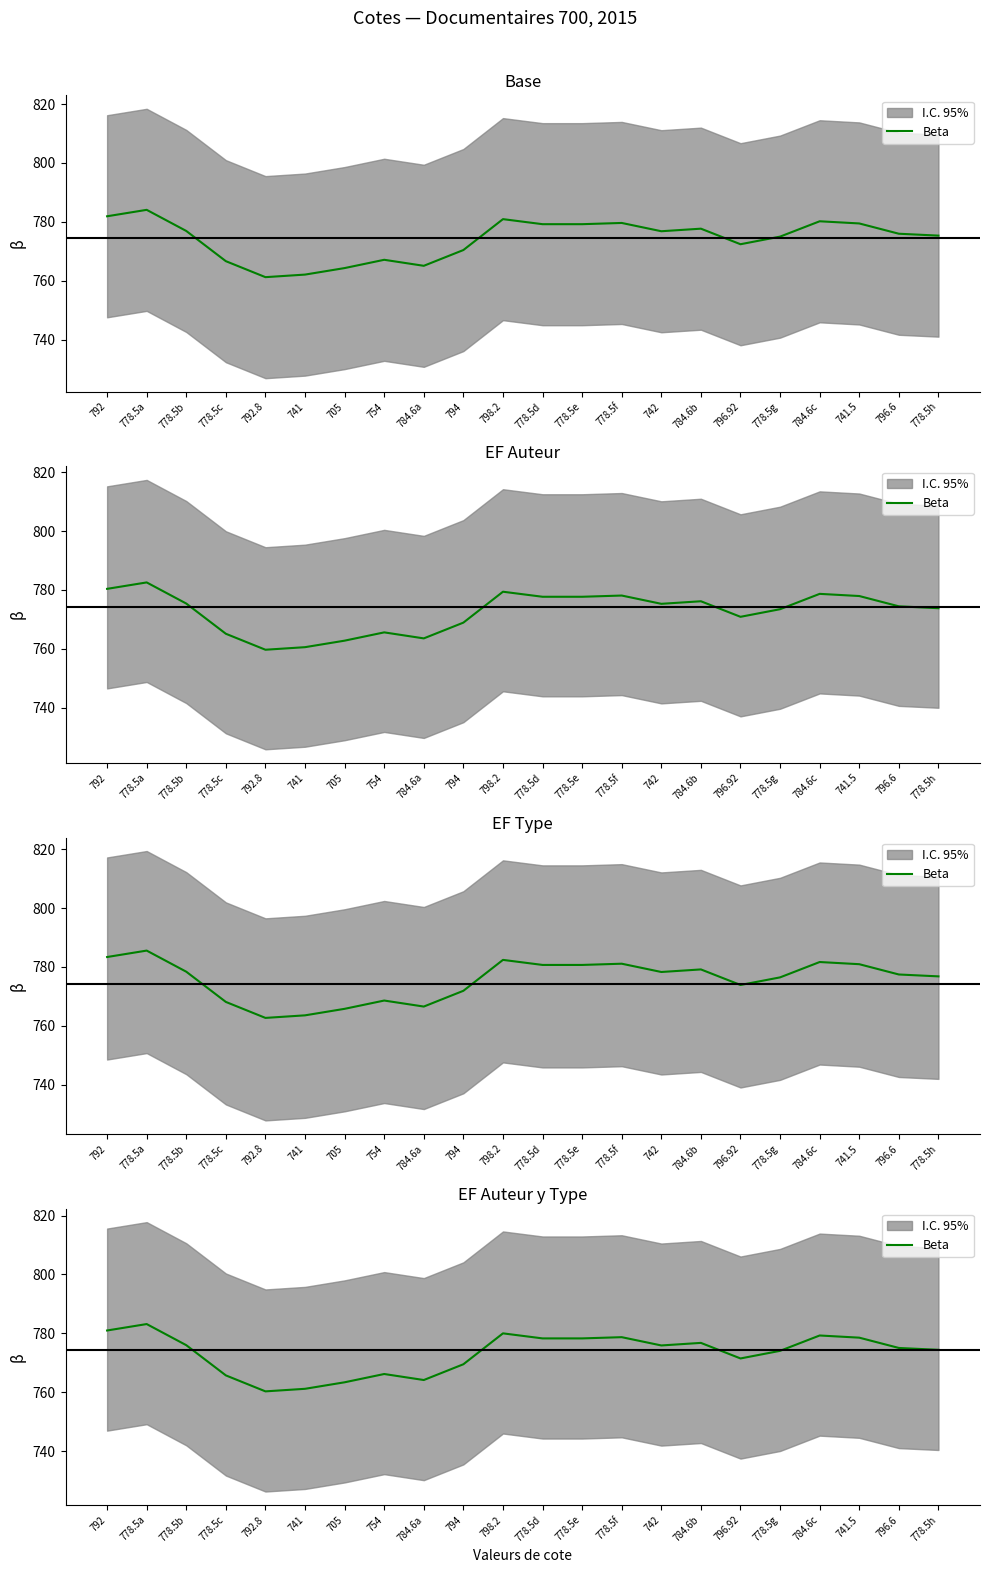

Count the number of values greater than 775.

12